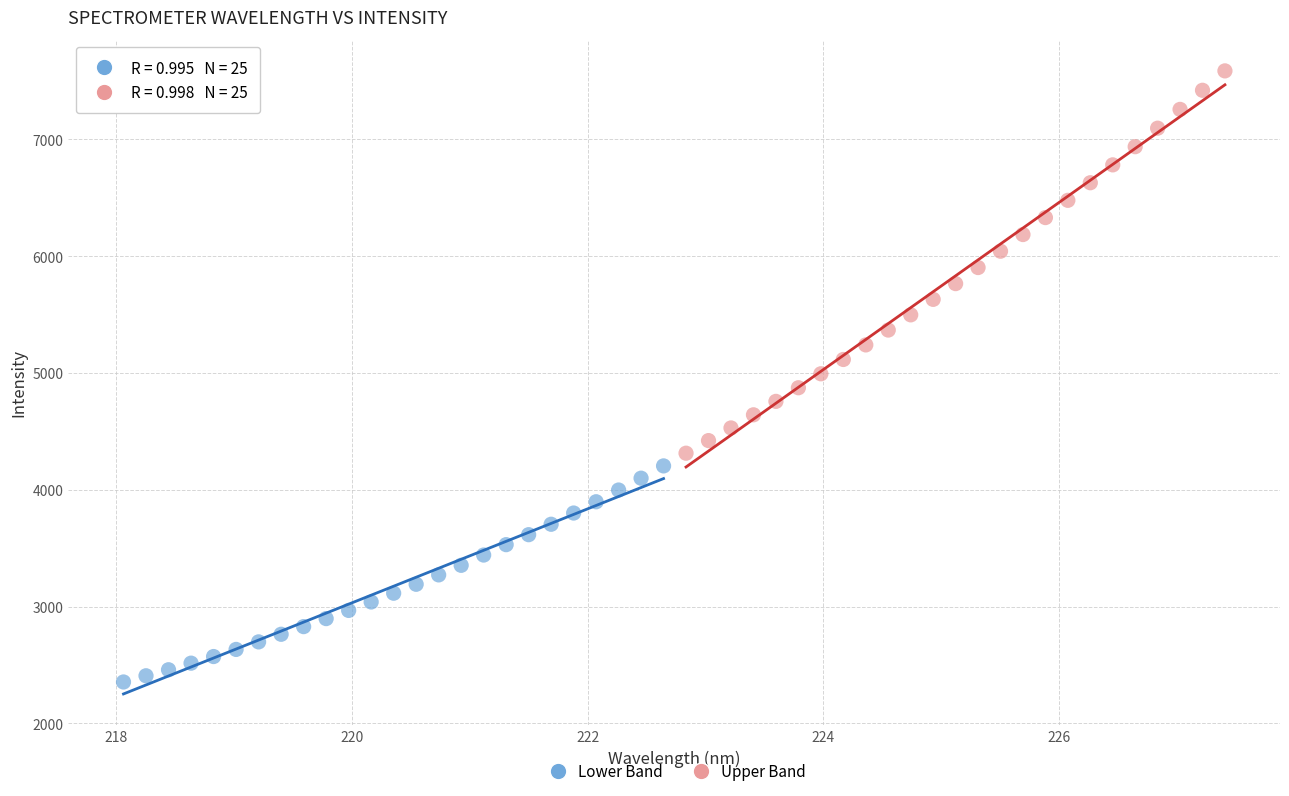

Which series has the largest Y range (max minus min)?

Upper Band